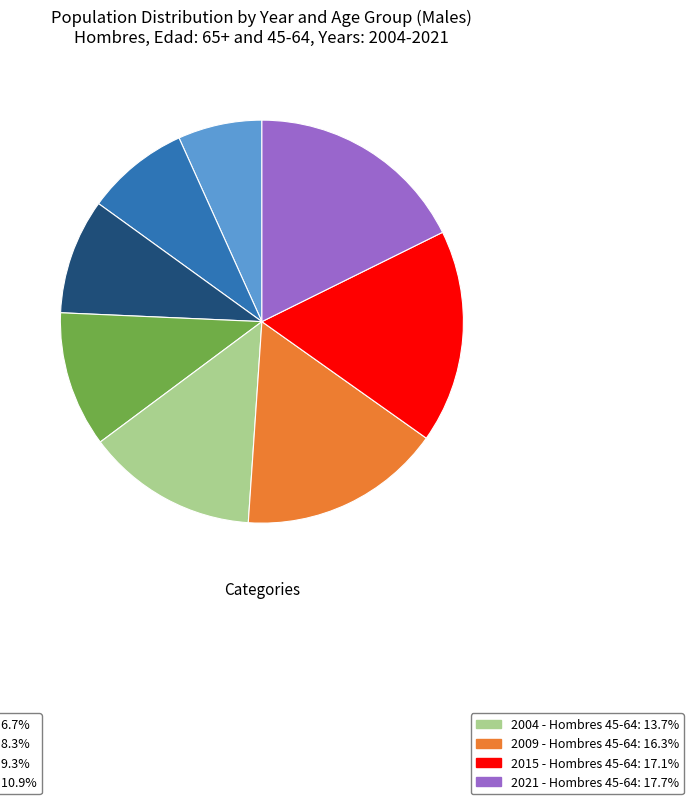

Is there any slice that represents more than half of the pie?

No